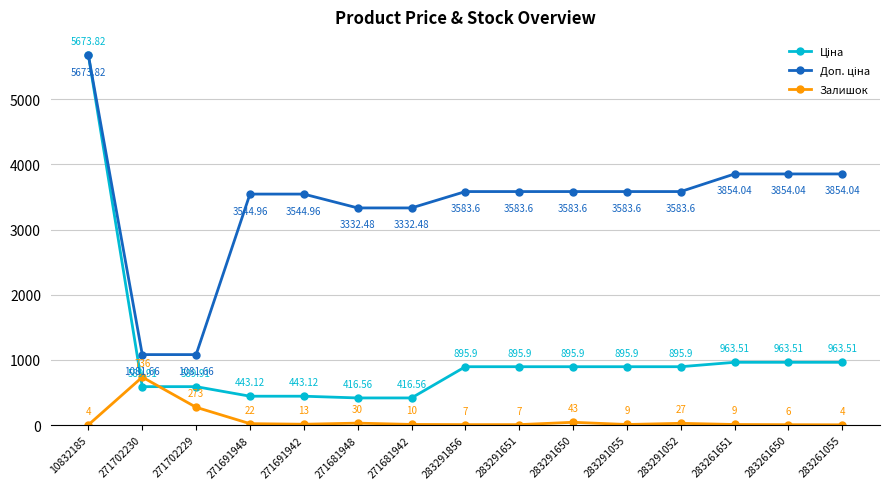

Where is the first local maximum for Залишок?

271702230